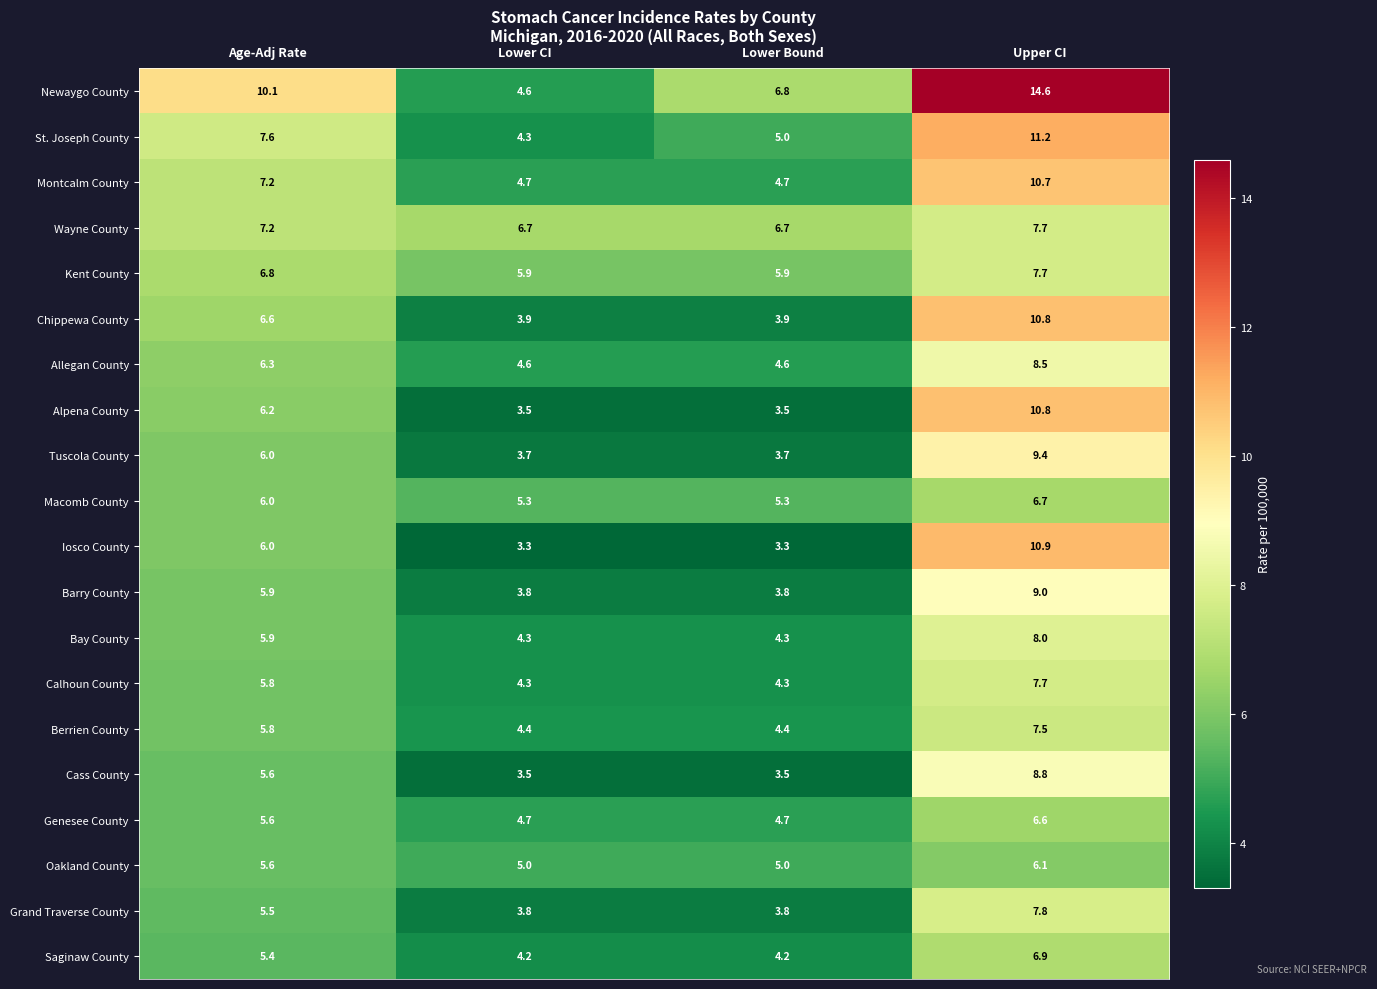

What is the difference between the maximum and minimum values in the Calhoun County series?

3.4